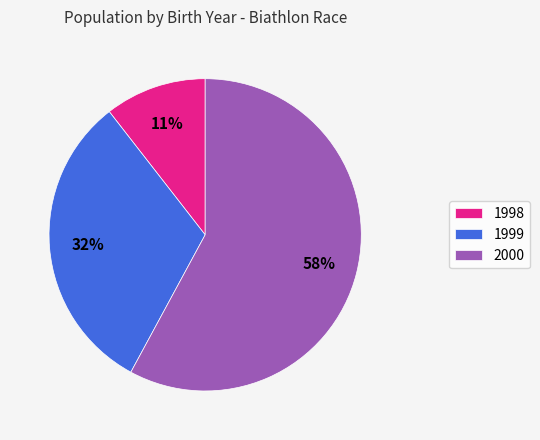

Does 2000 represent more than half of the total?

Yes